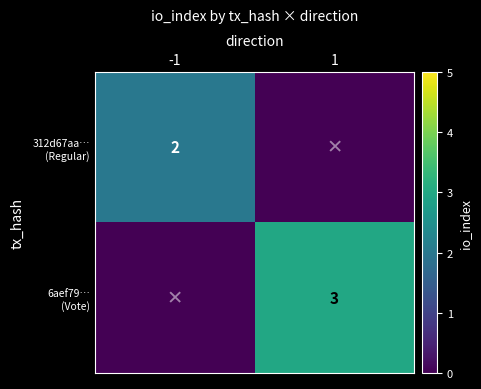

At 1, list the series in order from largest to smallest.

6aef79… (Vote), 312d67aa… (Regular)